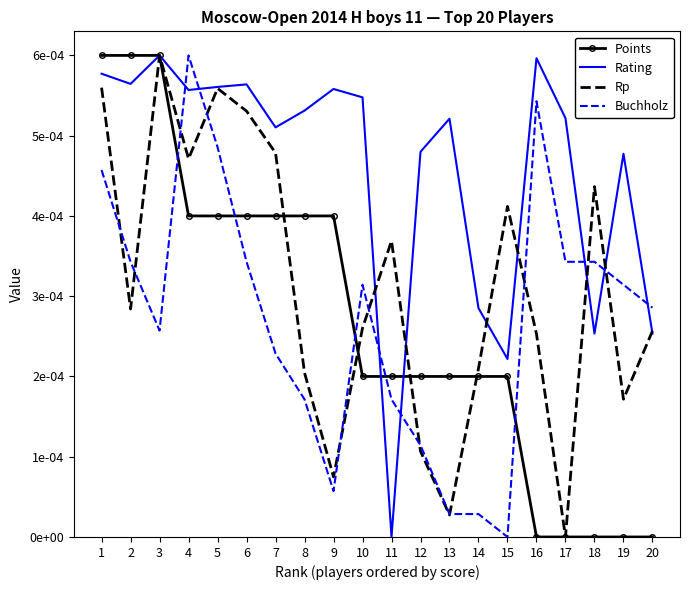

The Points series shows 0.0 at 3. True or false?

False